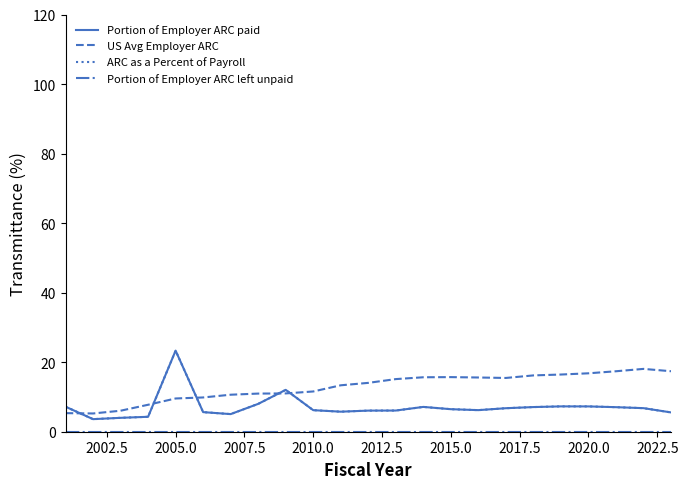

Which series has the largest total across all categories?

US Avg Employer ARC